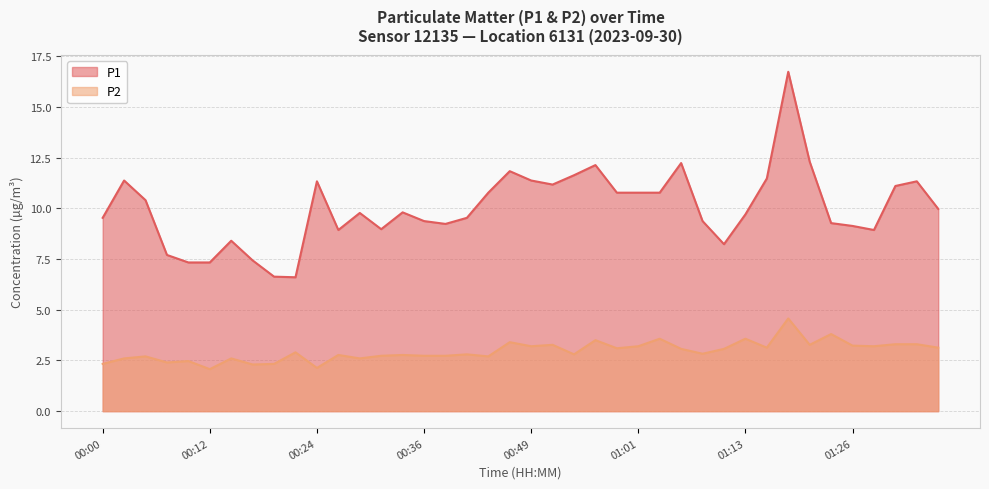

Which series has the widest spread of values?

P1